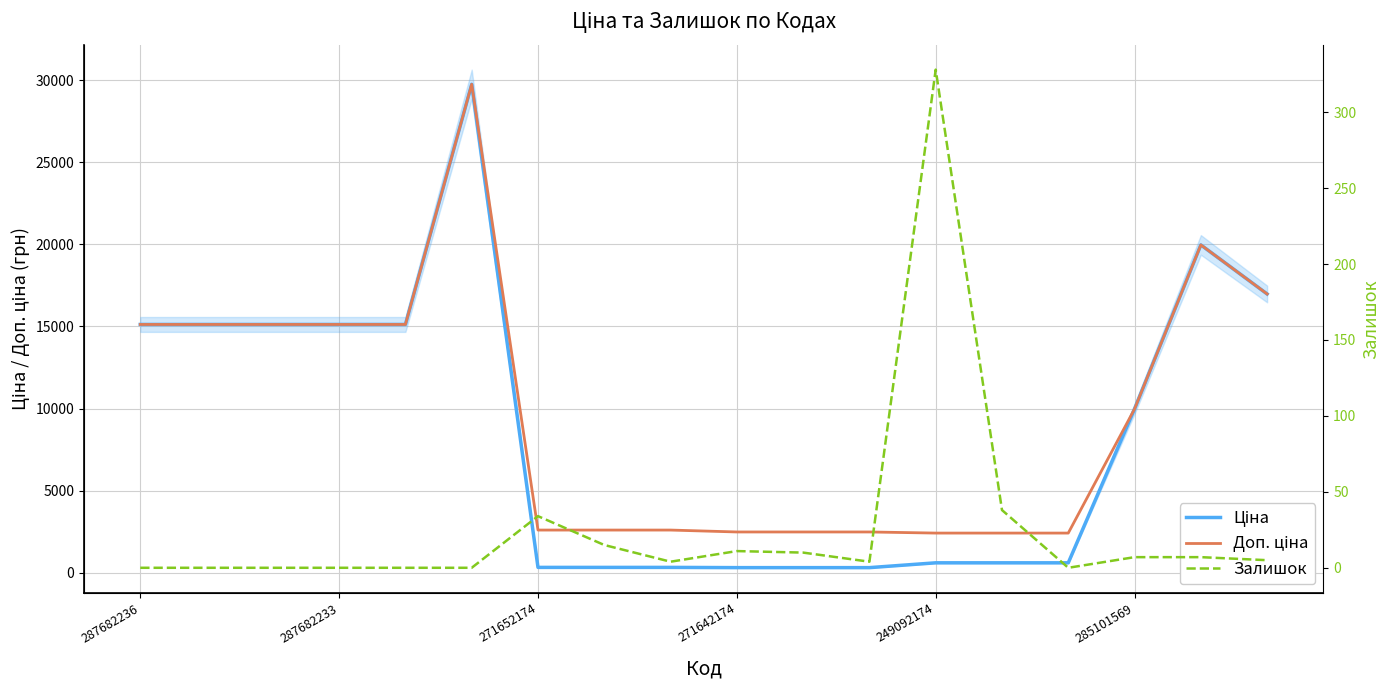

What is the difference between the maximum and minimum values in the Залишок series?

328.0